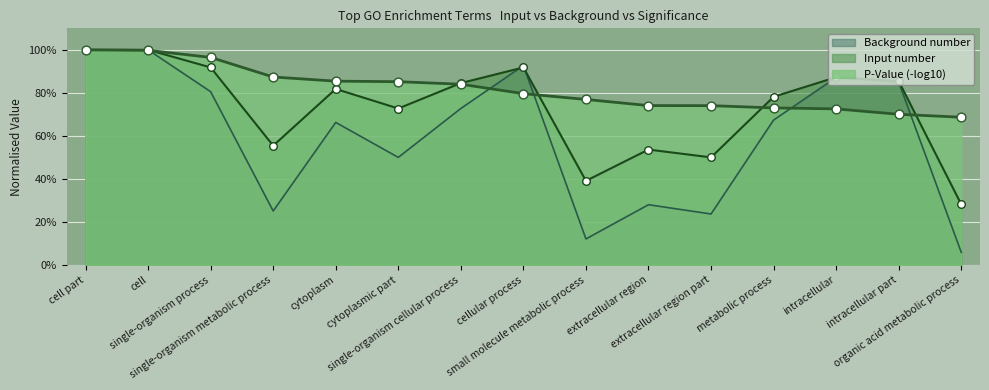

Which series has the largest Y range (max minus min)?

Background number